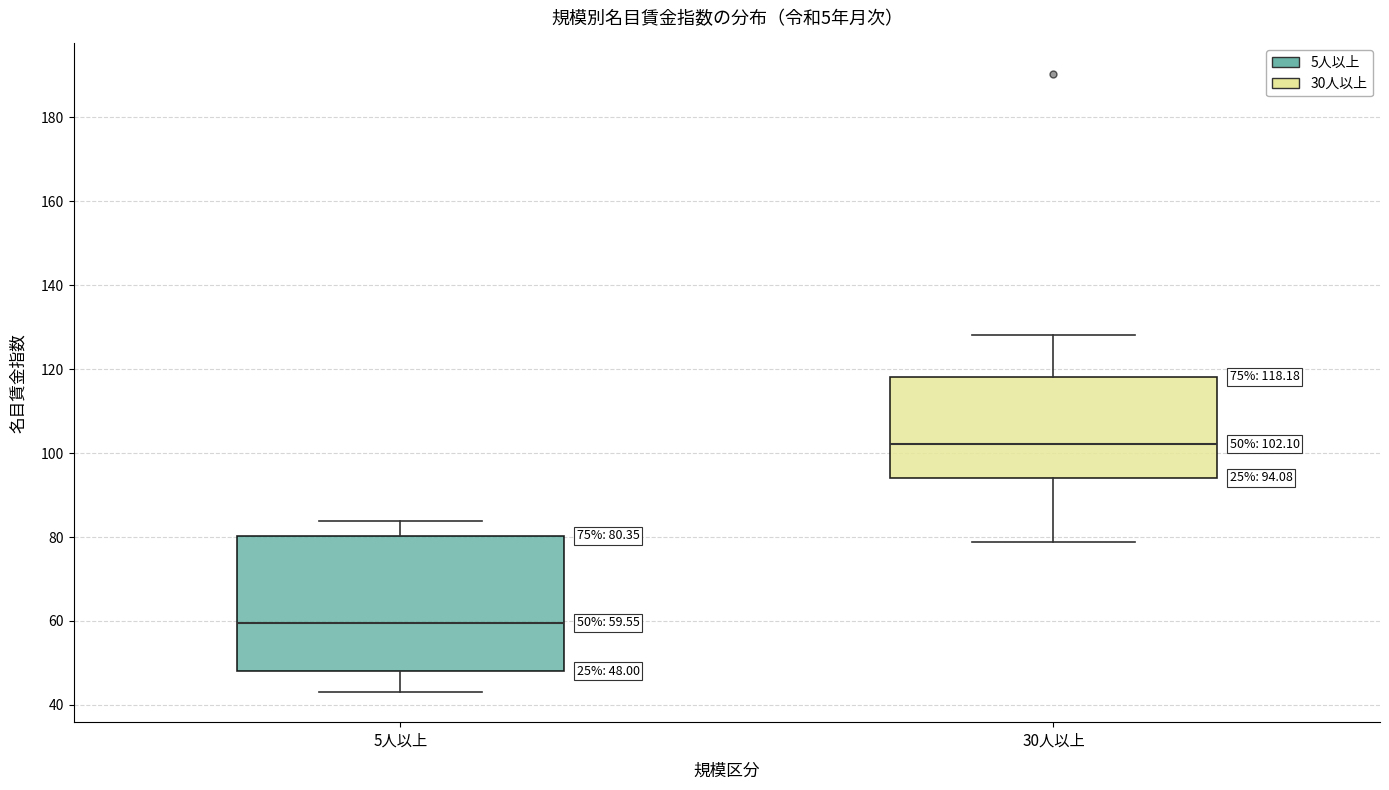

Which box's median line is the highest?

30人以上